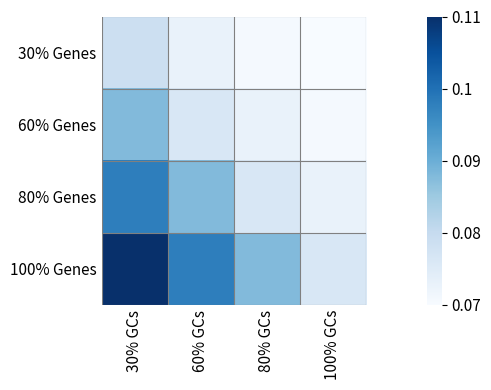

How many distinct data groups are displayed?

4